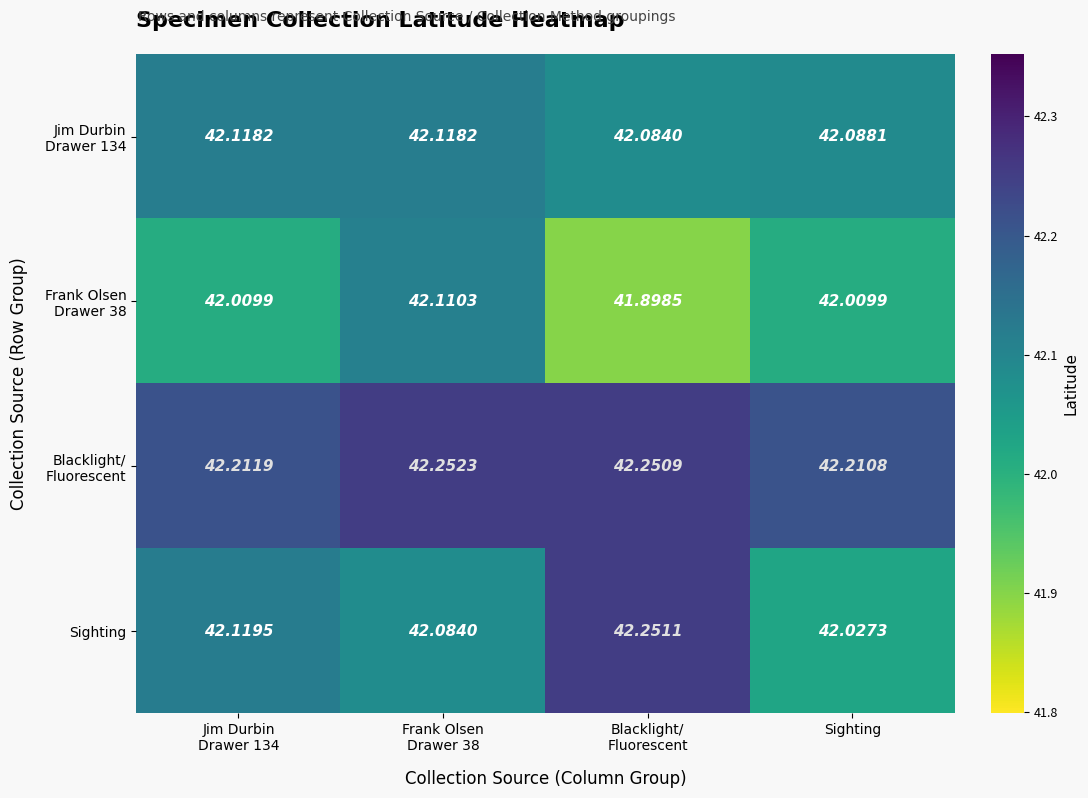

Which series has the widest spread of values?

Sighting